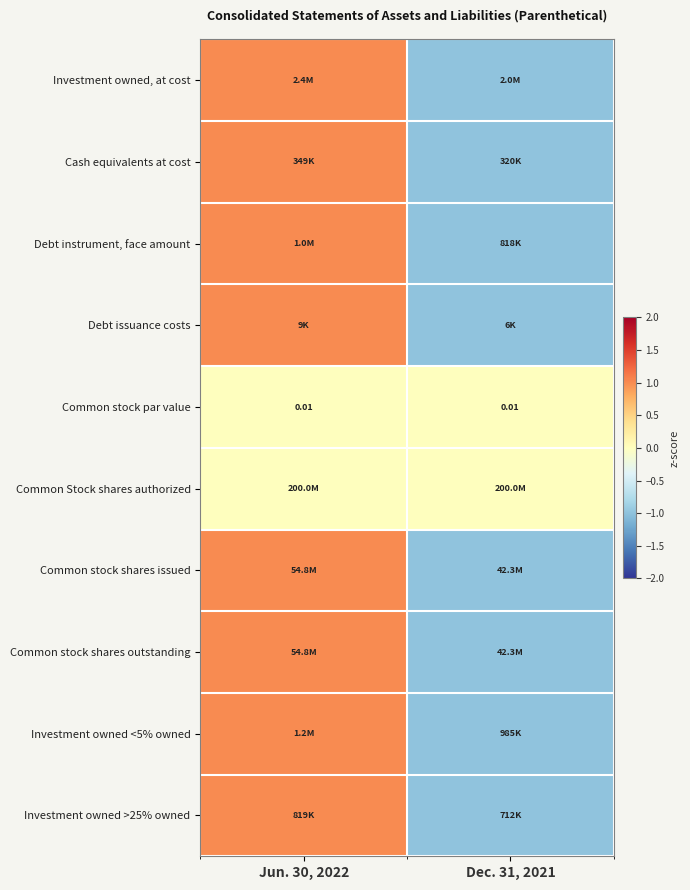

Count the number of data series in this chart.

10